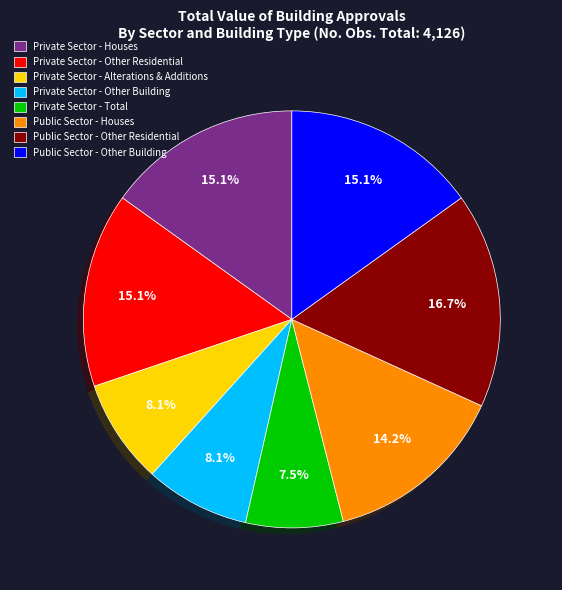

To the nearest percent, what percentage of the pie is Public Sector - Other Residential?

17%